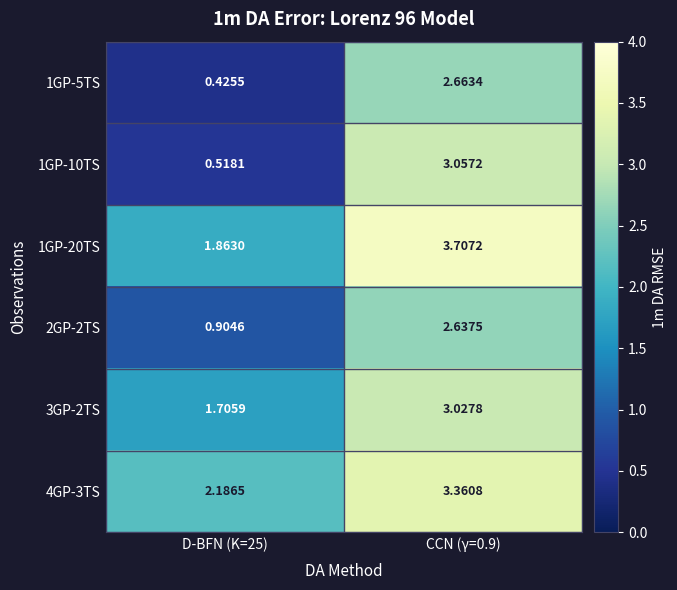

At D-BFN (K=25), list the series in order from largest to smallest.

4GP-3TS, 1GP-20TS, 3GP-2TS, 2GP-2TS, 1GP-10TS, 1GP-5TS